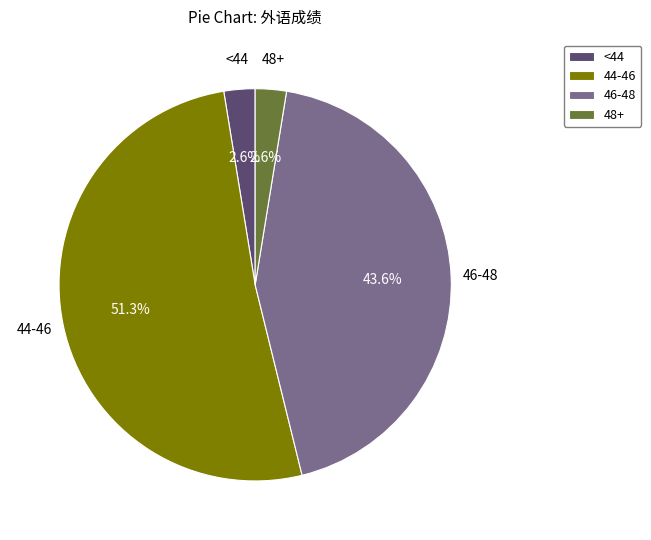

Which has a higher value, 44-46 or <44?

44-46